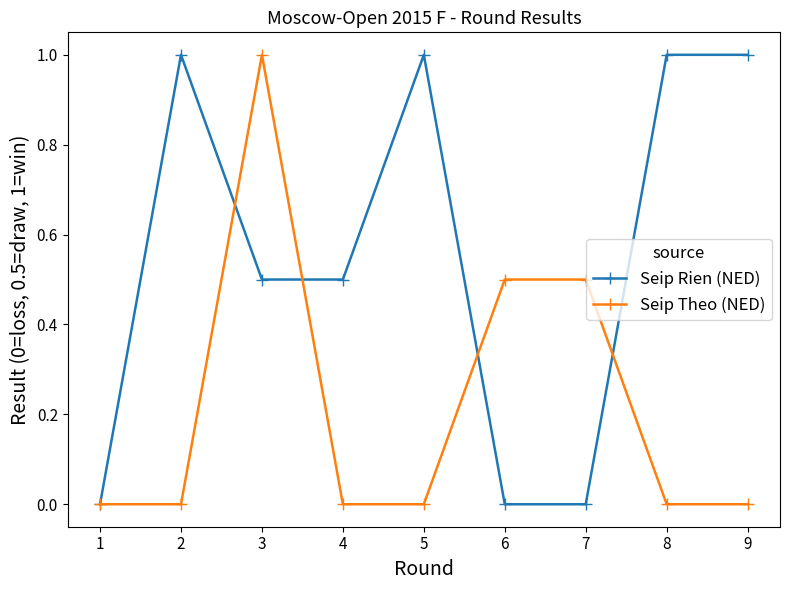

Which category has the highest value in the Seip Theo (NED) series?

3